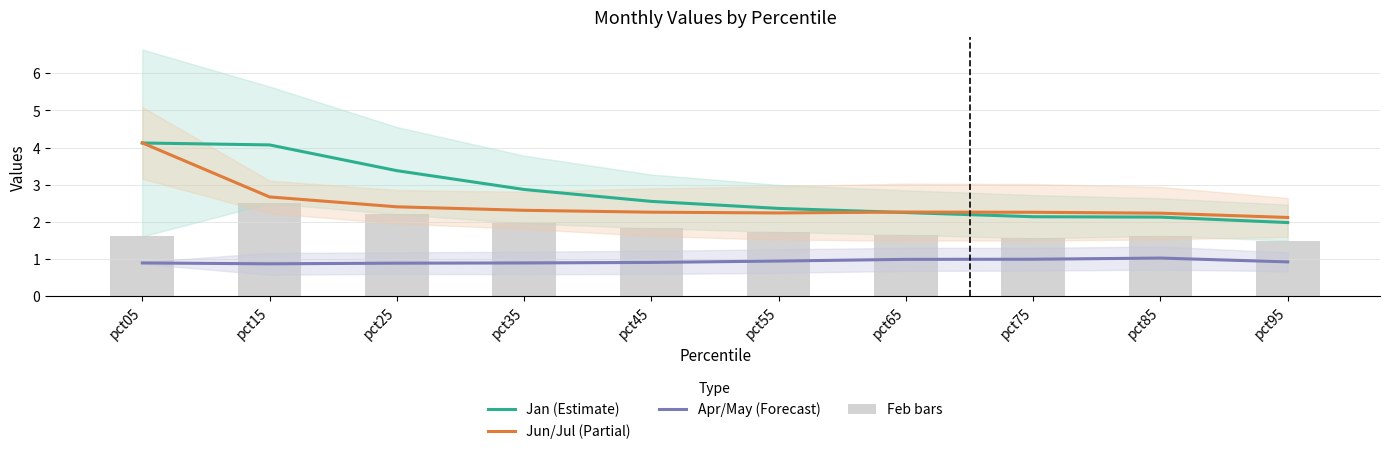

At which label does Jan (Estimate) reach its minimum?

pct95